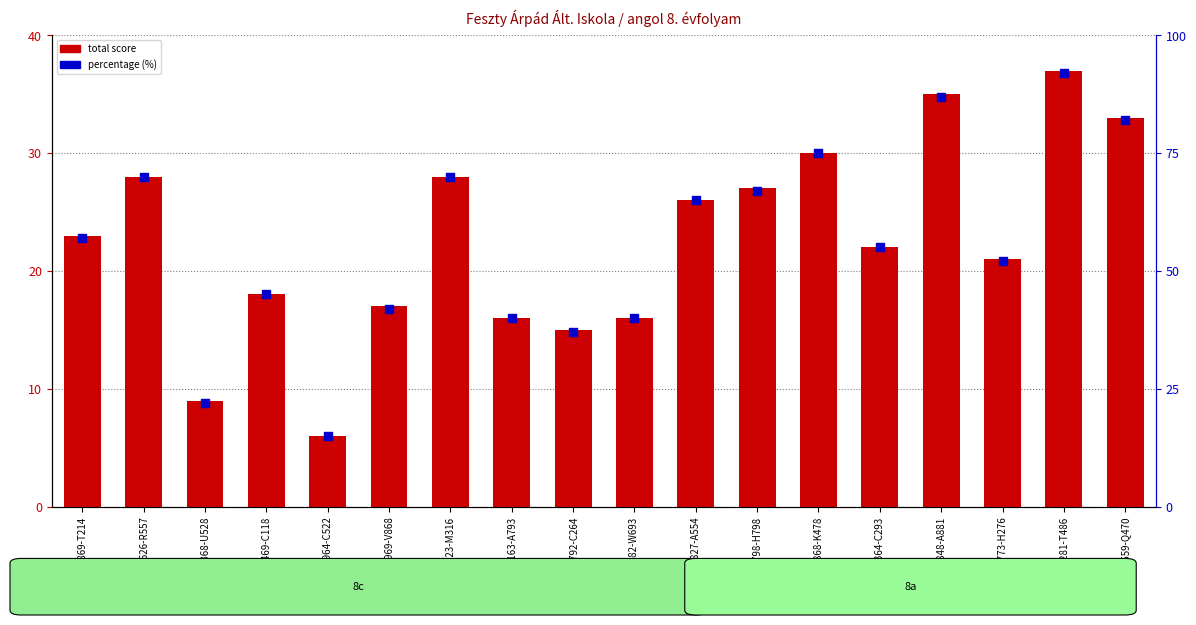

Which series reaches the maximum Y coordinate?

percentage (%)